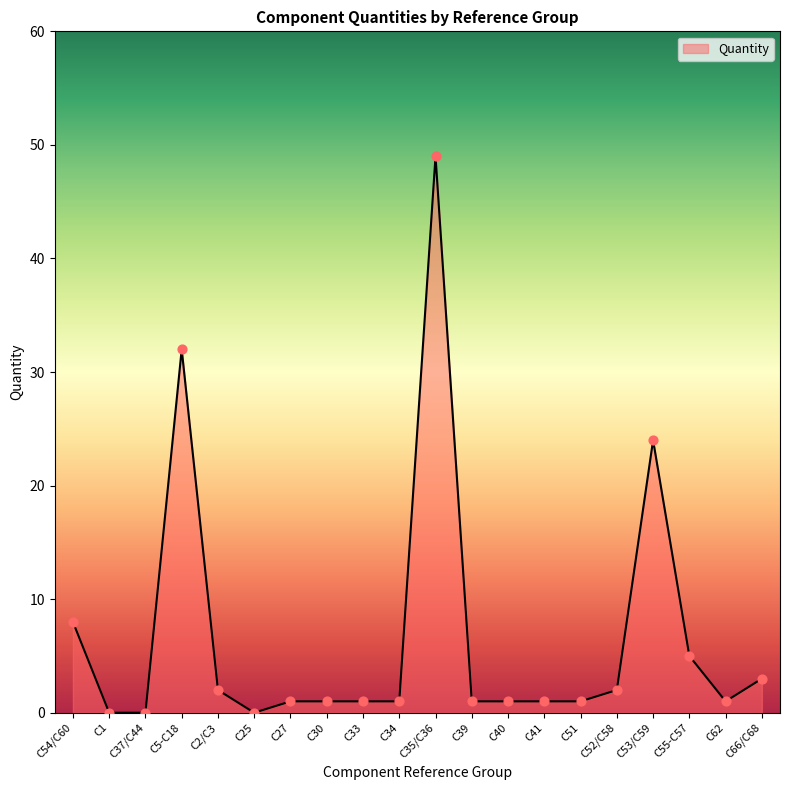

What is the ratio of the value at C62 to the value at C2/C3?

0.5